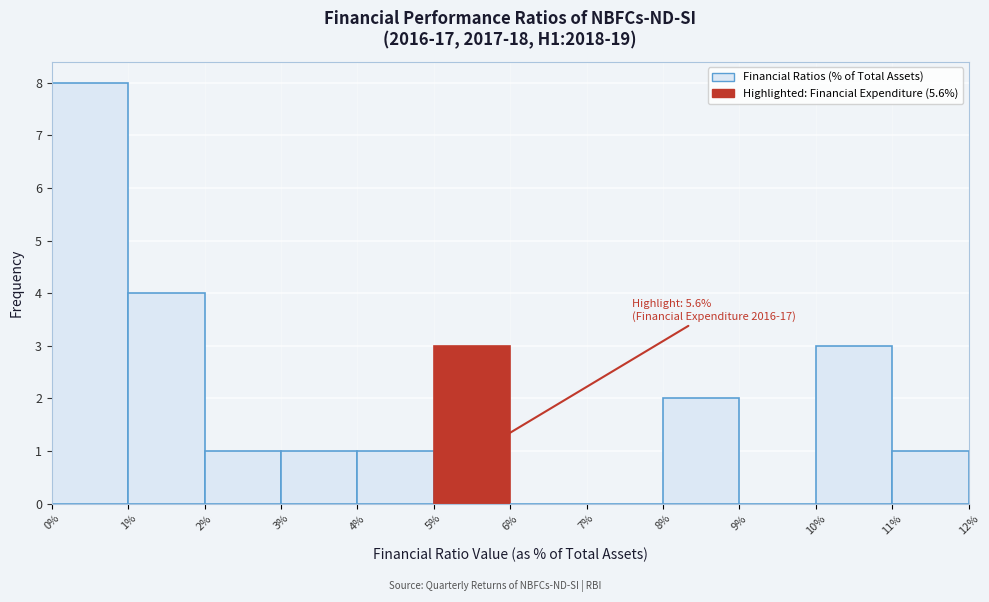

Over which range of the x-axis is the bar tallest?

0% to 1%